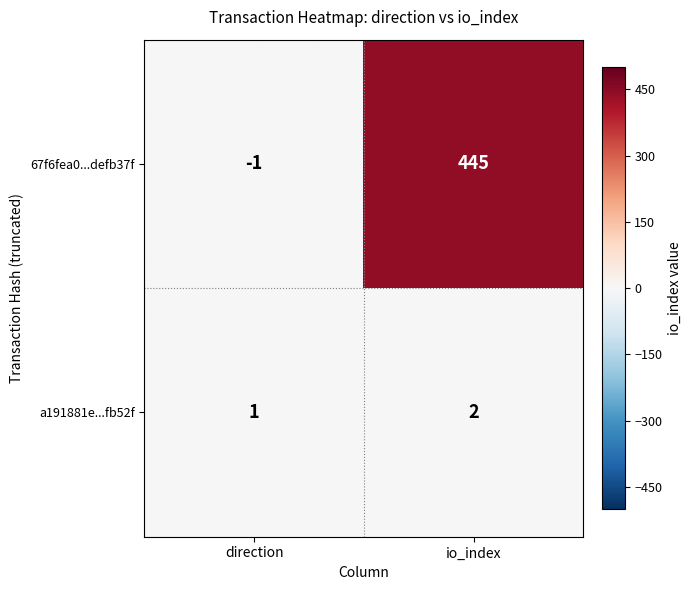

At how many categories does at least one series exceed 298?

1